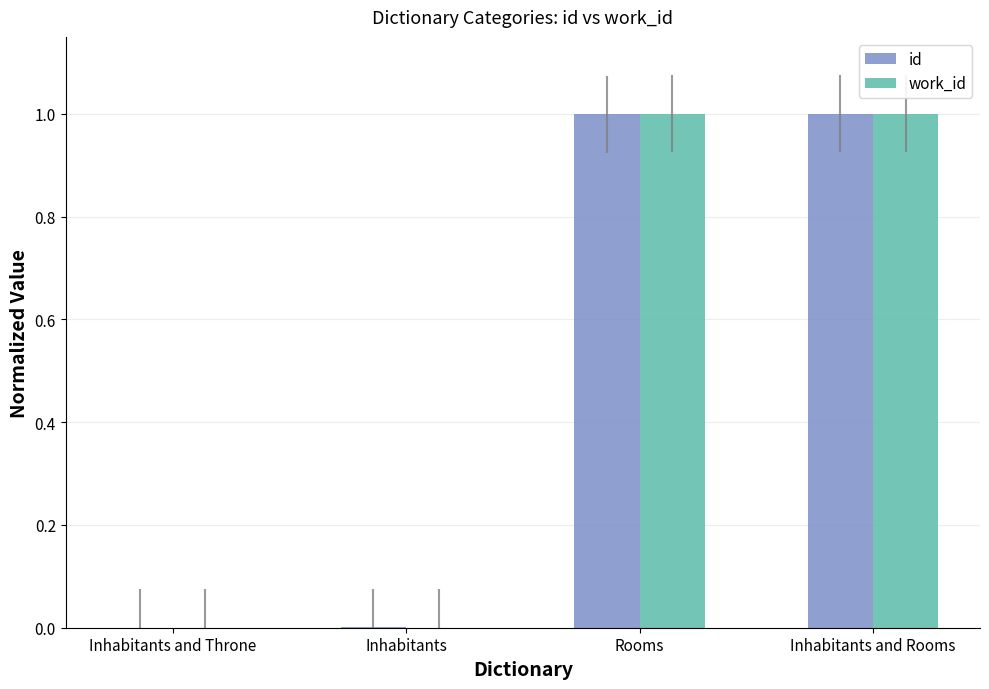

What is the sum of all id values?

2.0